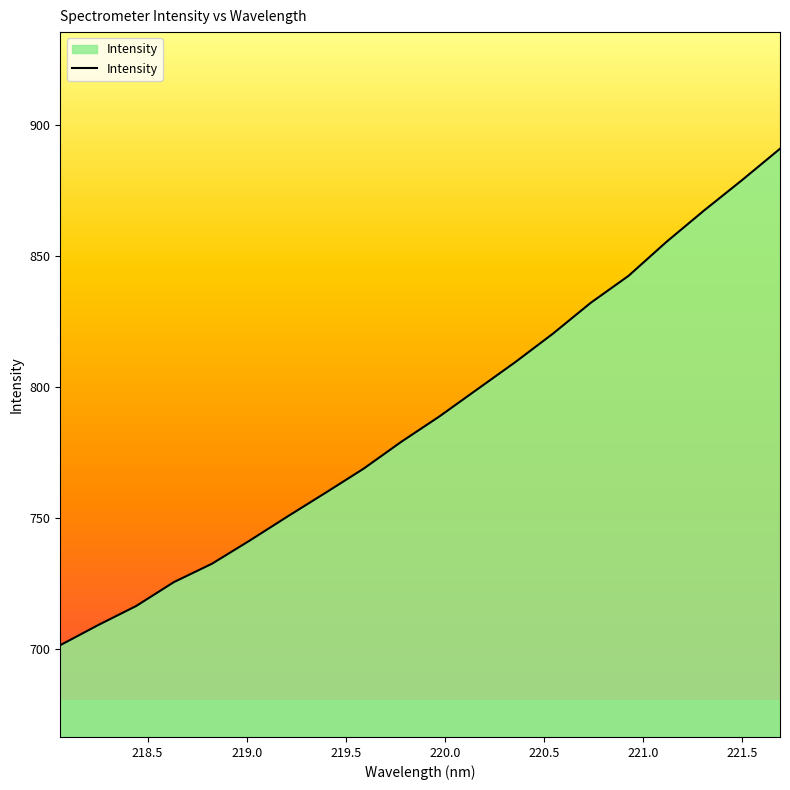

What is the greatest value displayed?

890.9